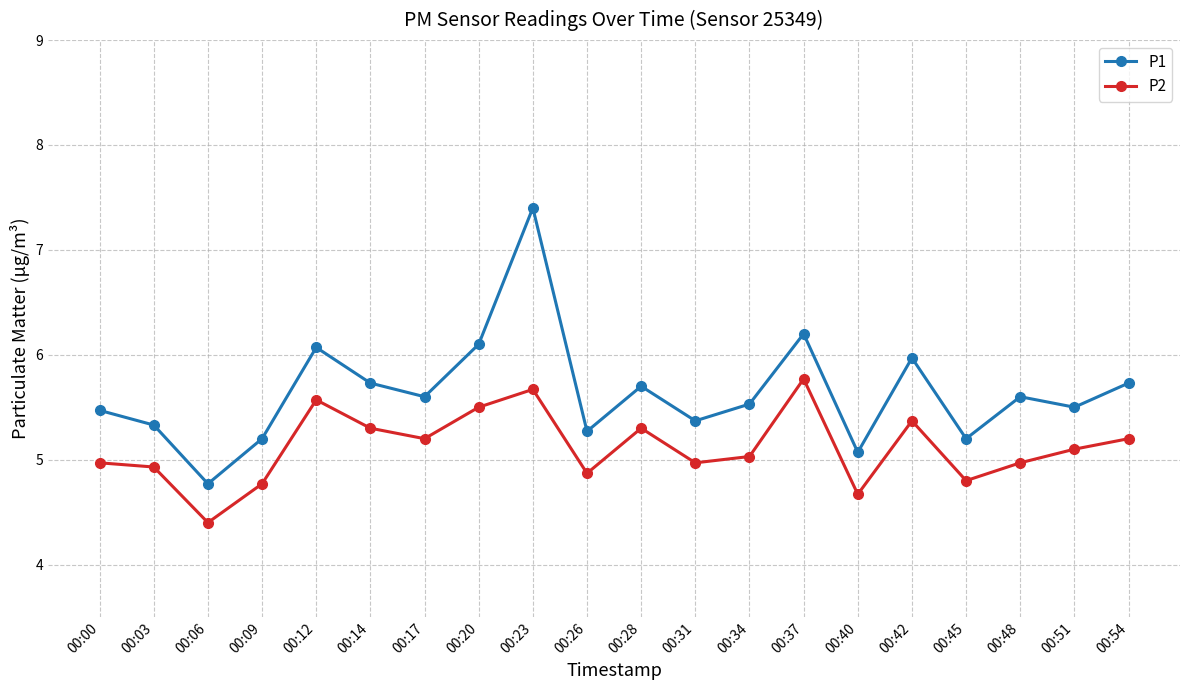

Rank the series by their maximum value, from lowest to highest.

P2, P1